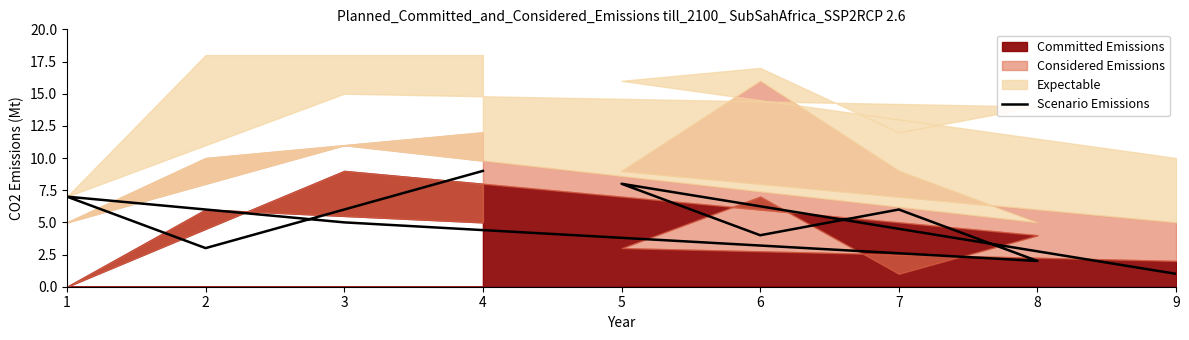

What is the difference between the values at 6 and 9?

3